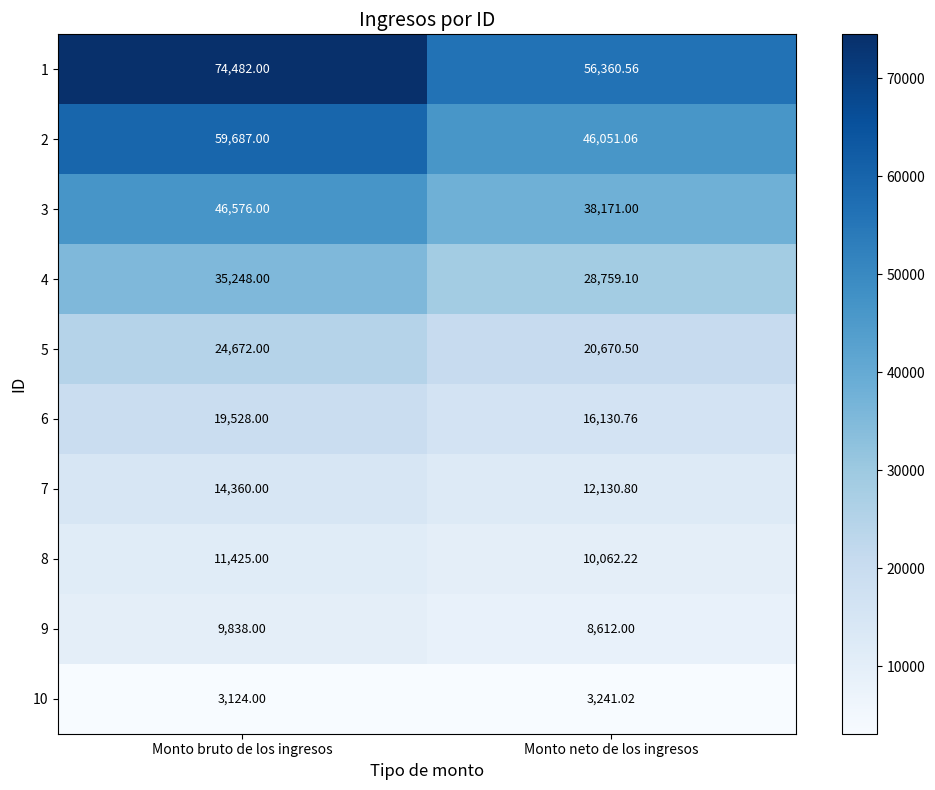

Which label corresponds to the smallest value in the chart?

Monto bruto de los ingresos